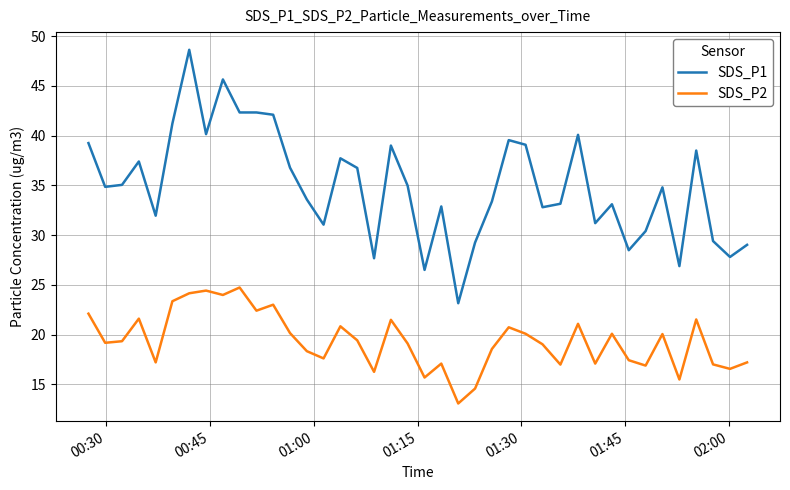

Which series has the largest total across all categories?

SDS_P1